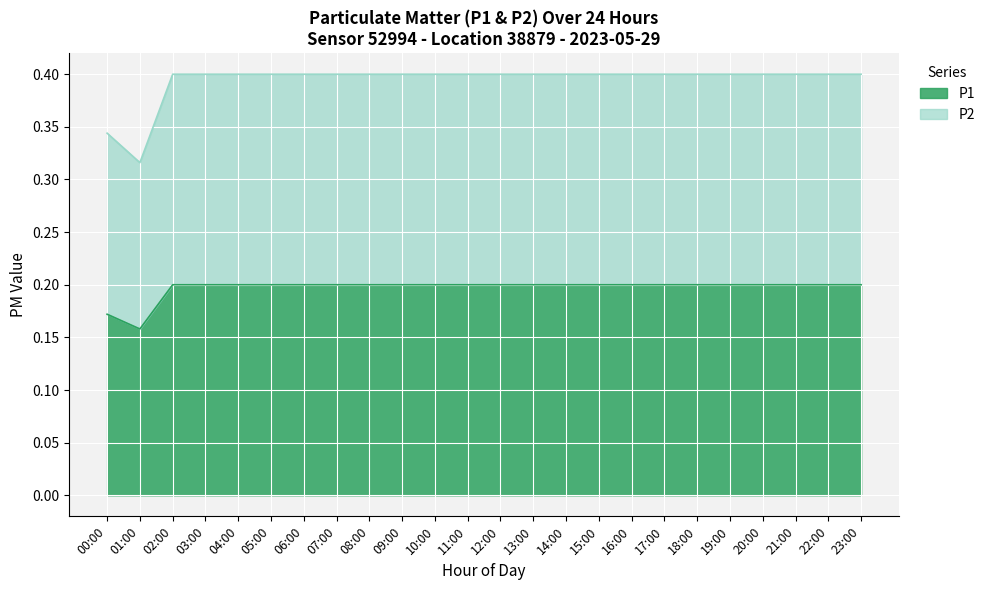

The P2 series shows 0.4 at 11:00. True or false?

True